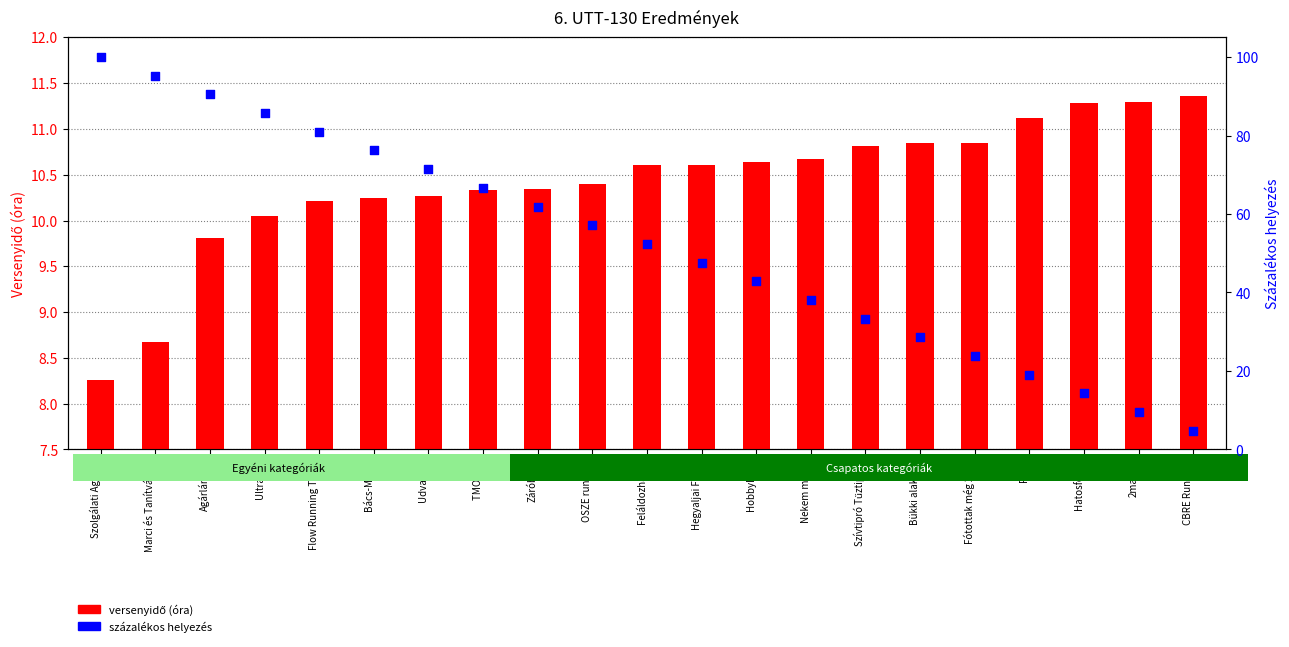

Which series has the largest total across all categories?

százalékos helyezés